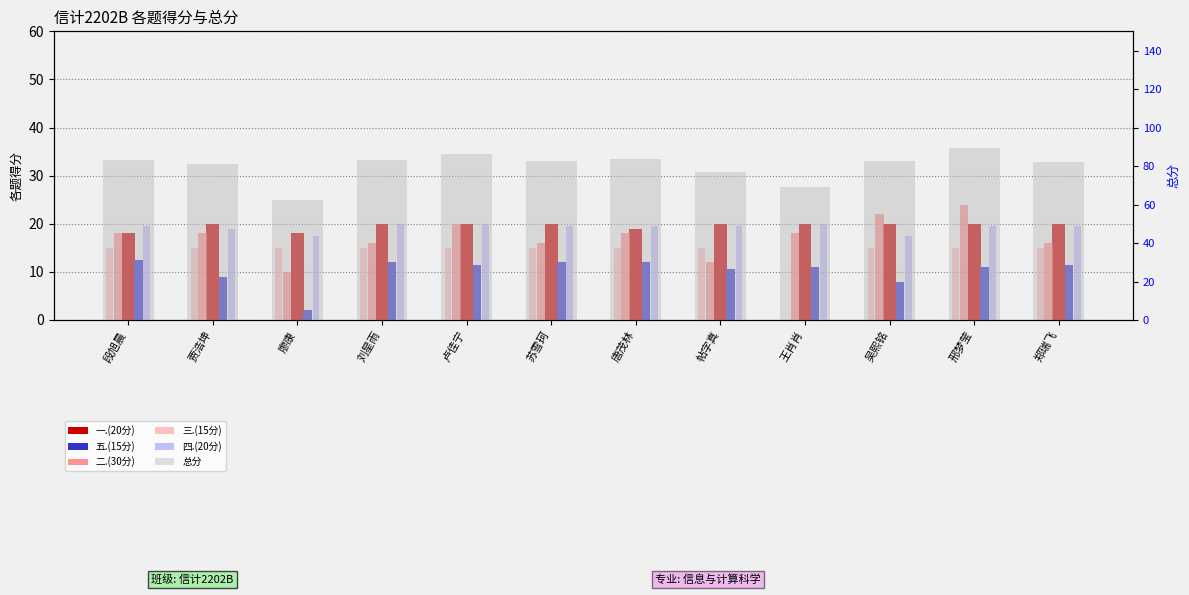

Does the chart contain any negative values?

No